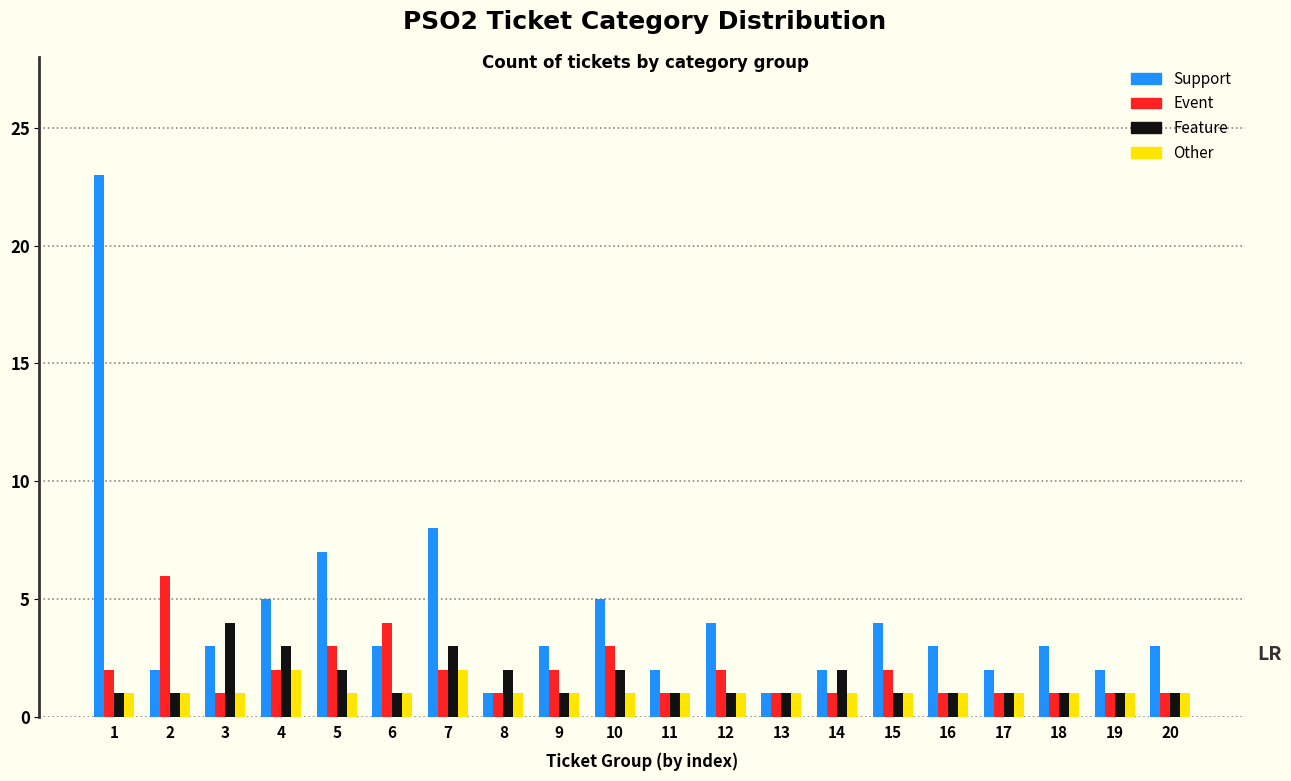

What is the sum of the Event values at 8 and 5?

4